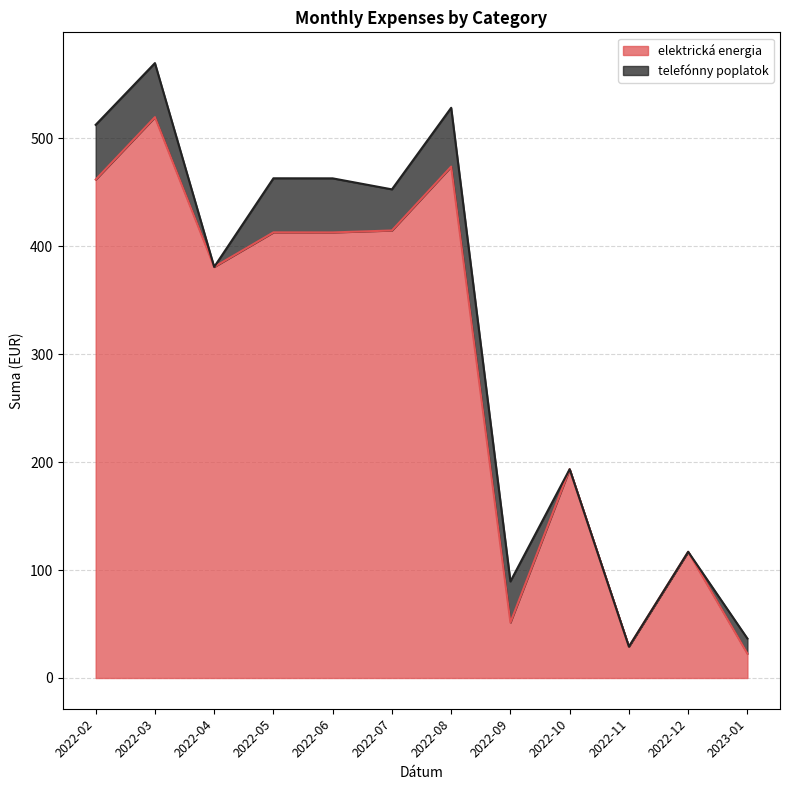

At which category does the data reach its first local peak?

2022-03